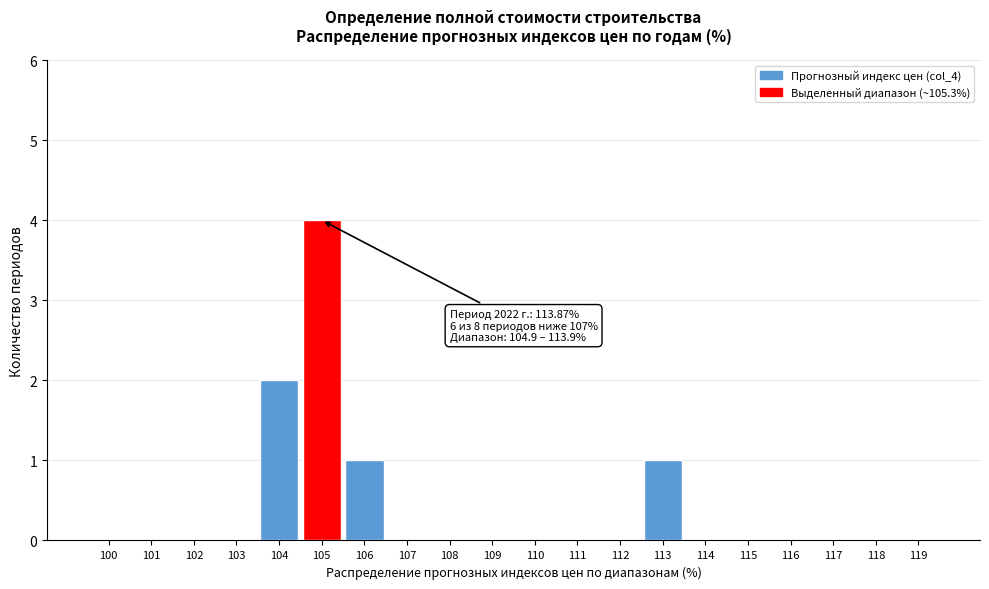

Reading left to right, extract all data points from this chart.

100=0	101=0	102=0	103=0	104=2	105=4	106=1	107=0	108=0	109=0	110=0	111=0	112=0	113=1	114=0	115=0	116=0	117=0	118=0	119=0